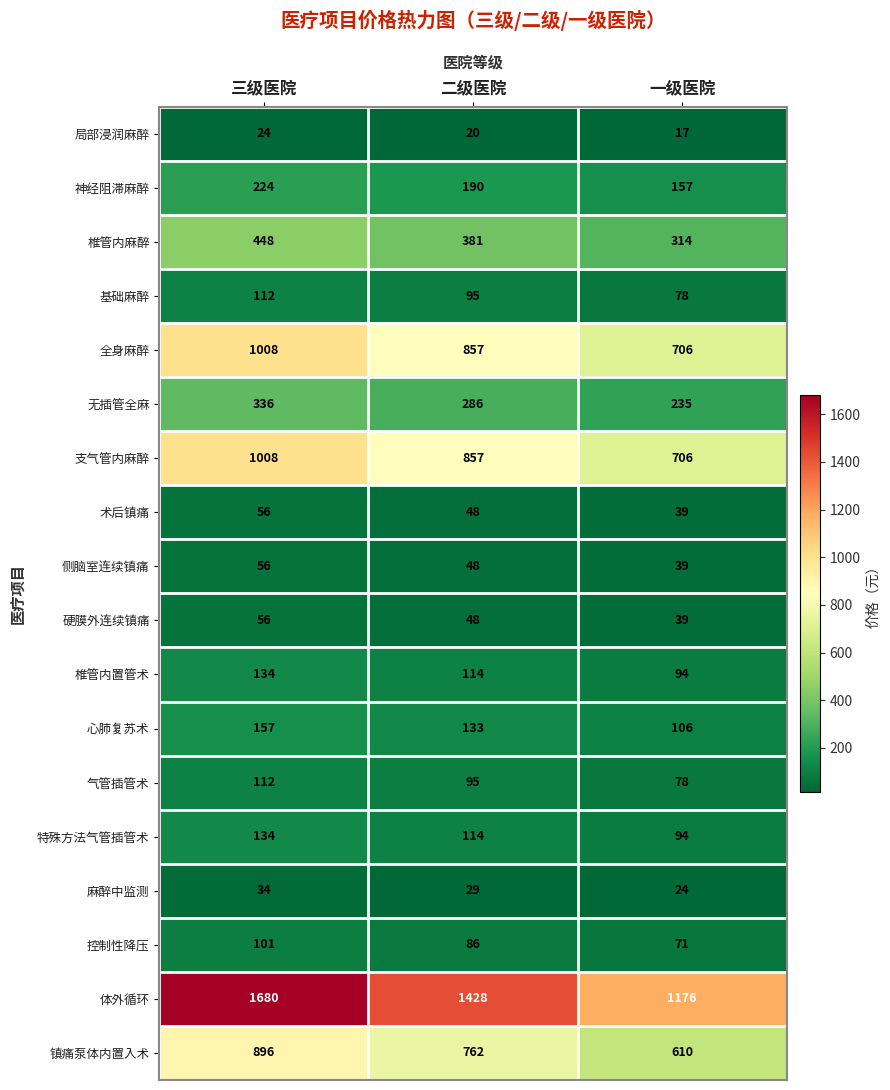

Which series has the largest range (max minus min)?

体外循环